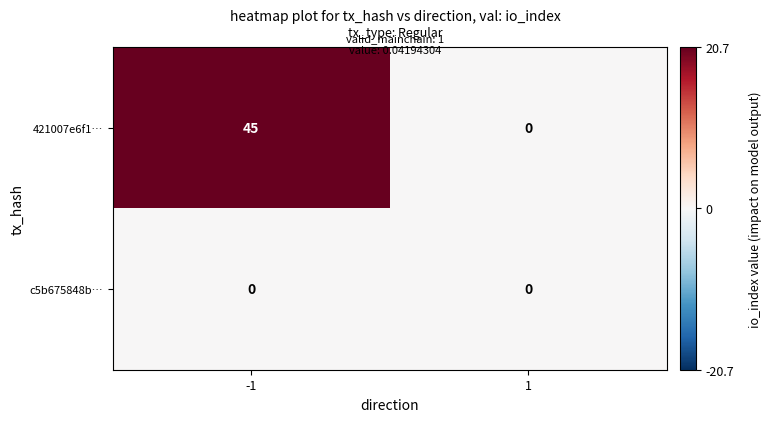

What is the difference between the maximum and minimum values in the 421007e6f1… series?

45